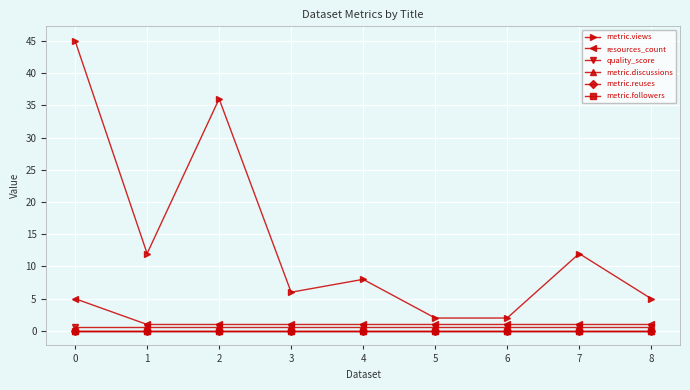

What is the sum of the quality_score values at 0 and 4?

1.3